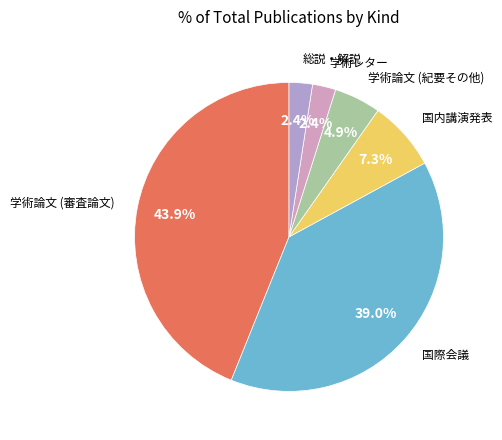

Does 国内講演発表 account for over 50% of the chart?

No